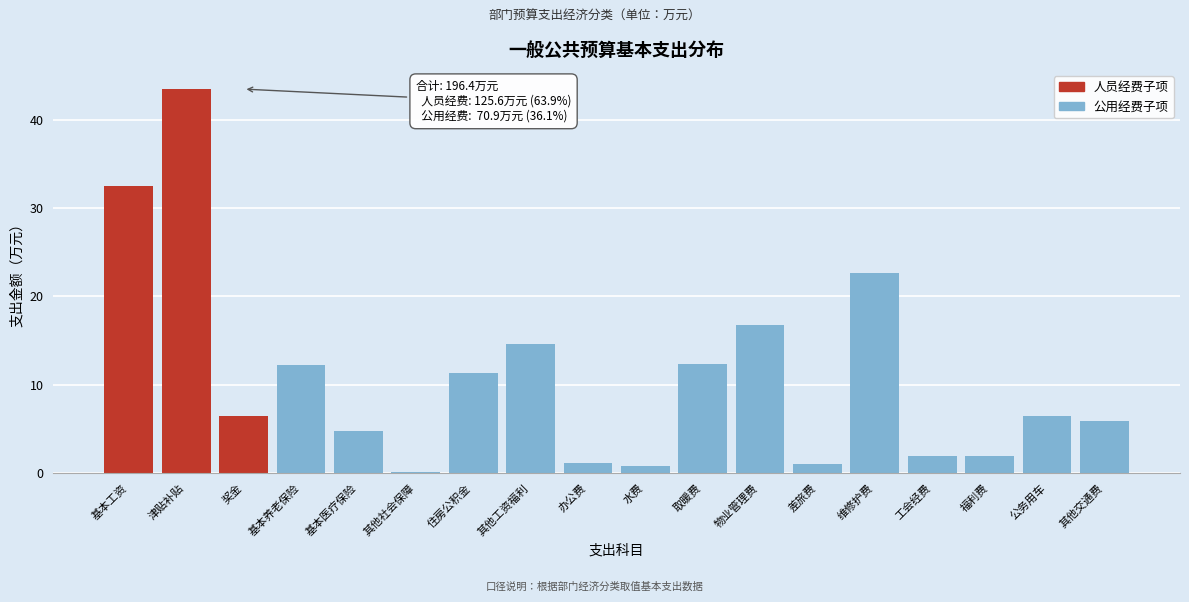

Which label corresponds to the largest value in the chart?

津贴补贴